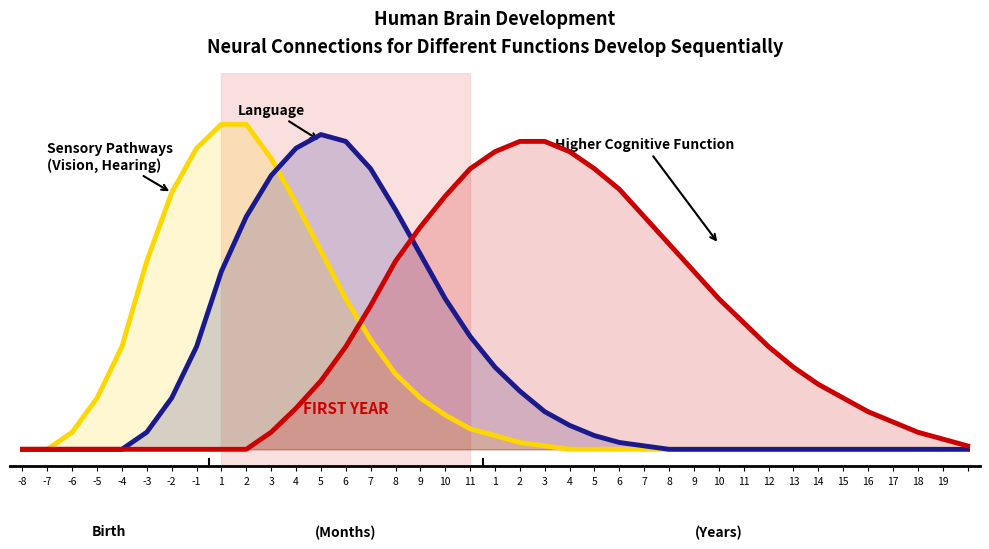

Rank the series by their maximum value, from lowest to highest.

Higher Cognitive Function, Language, Sensory Pathways (Vision, Hearing)